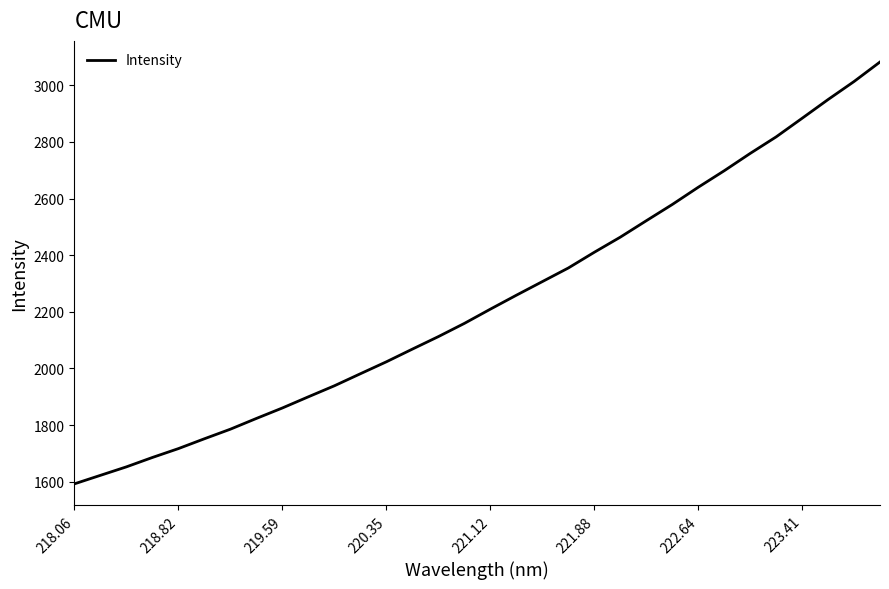

What is the minimum value shown in the chart?

1592.4